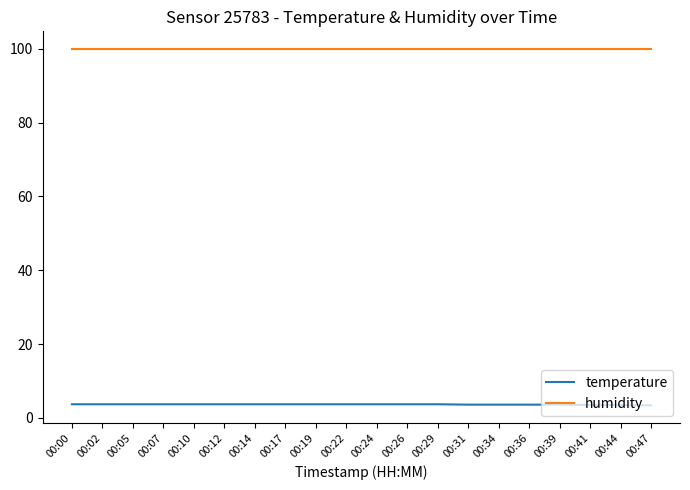

Rank the series by their average value, from lowest to highest.

temperature, humidity